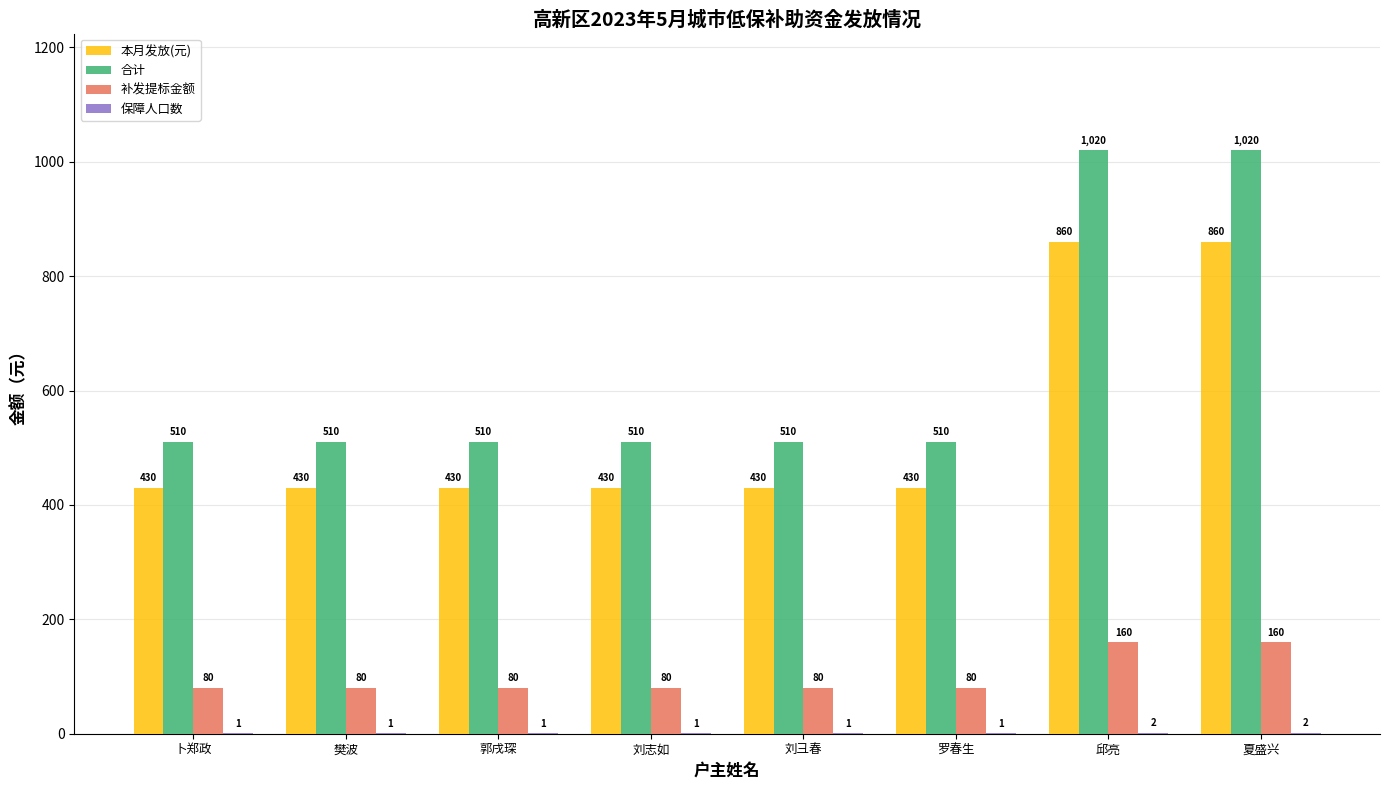

What is the highest value of the 本月发放(元) series?

860